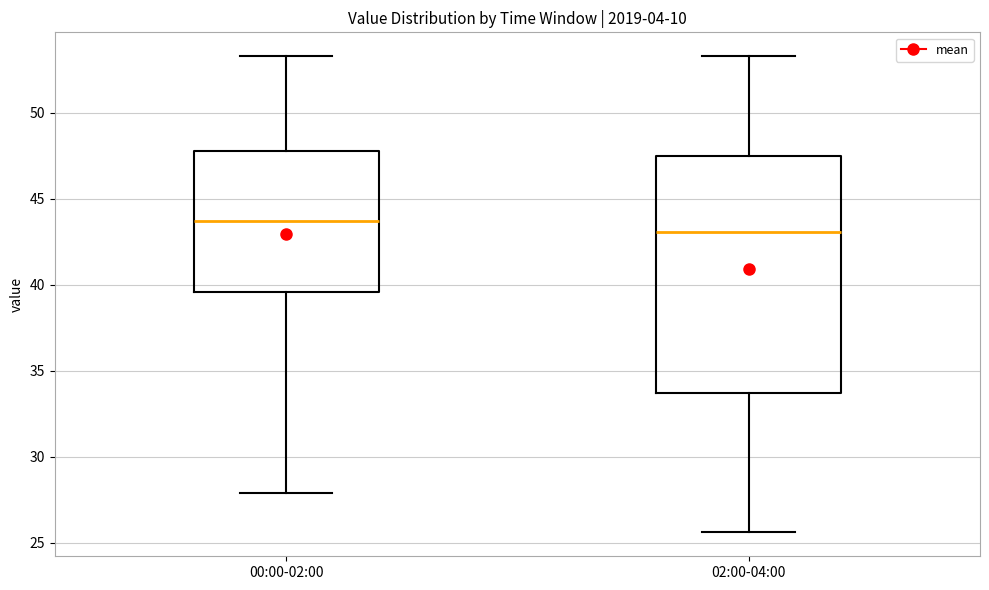

Reading left to right, transcribe this box plot: for each box, give where its median line is, the range the box spans, and where its two whiskers end, as read against the y-axis. The values are not printed on the chart, so give them approximately, as read against the axis.

00:00-02:00: median 43.5, box 39.5 to 48.0, whiskers 28.0 to 53.5
02:00-04:00: median 43.0, box 33.5 to 47.5, whiskers 25.5 to 53.5